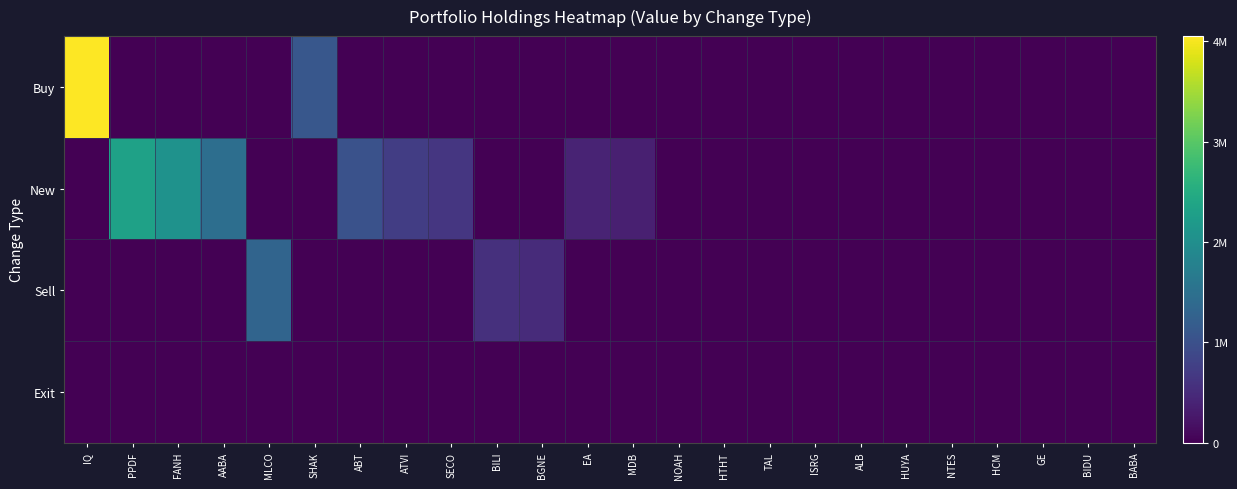

Which has a higher value, BILI or HTHT?

BILI